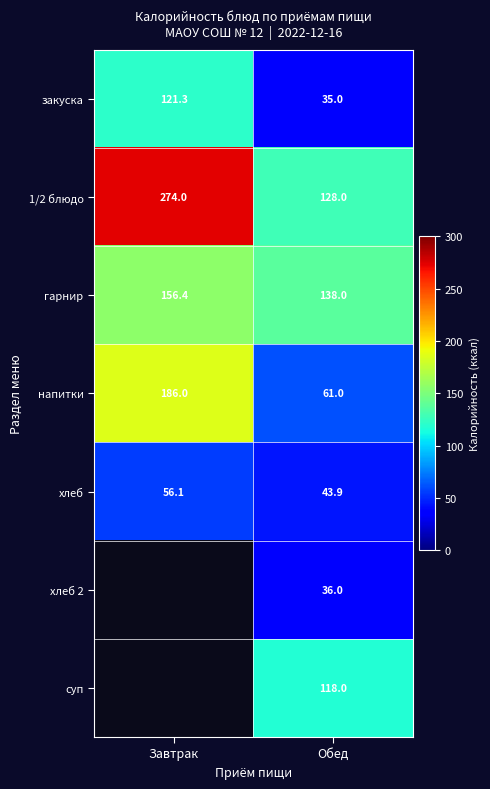

What is the sum of the закуска values at Завтрак and Обед?

156.3